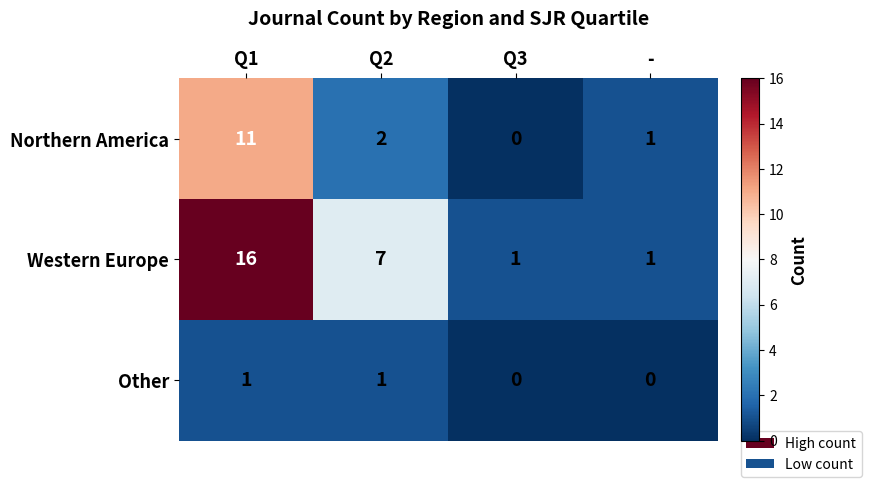

What is the difference between the maximum and second lowest values in the Western Europe series?

15